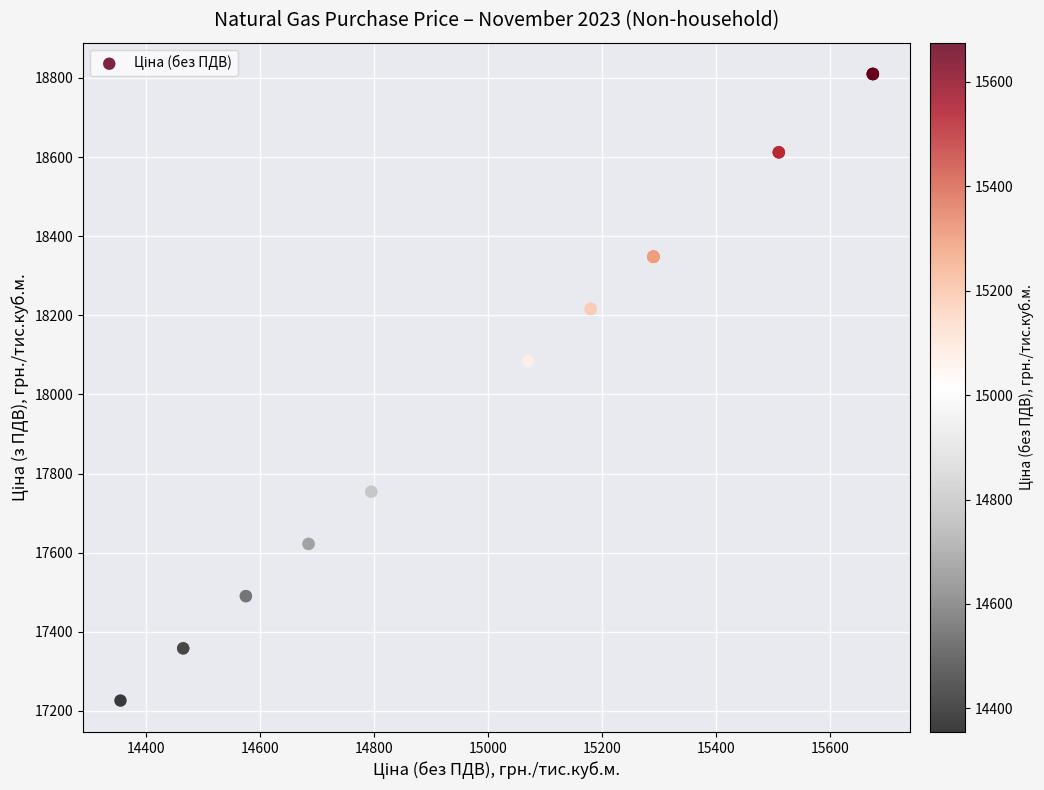

What Y value in the scatter plot is closest to 18018?

18084